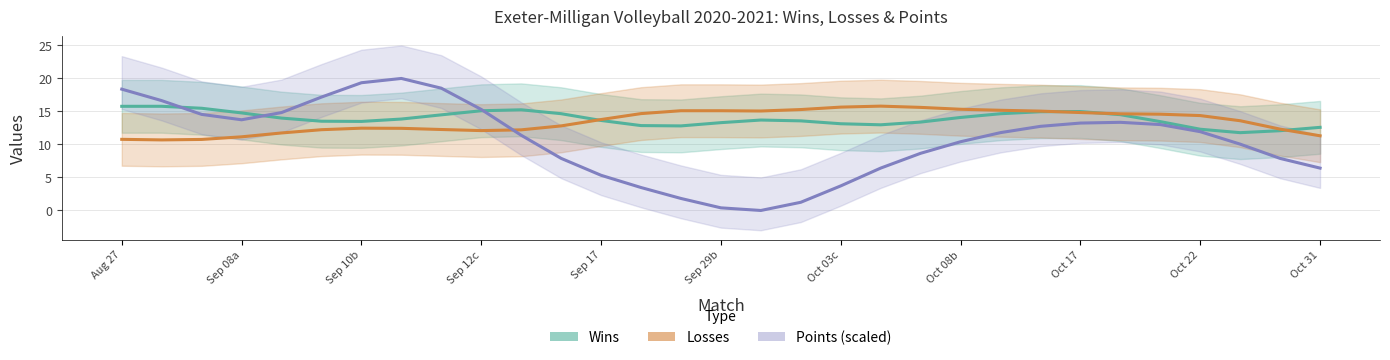

Does the chart have visible grid lines?

Yes